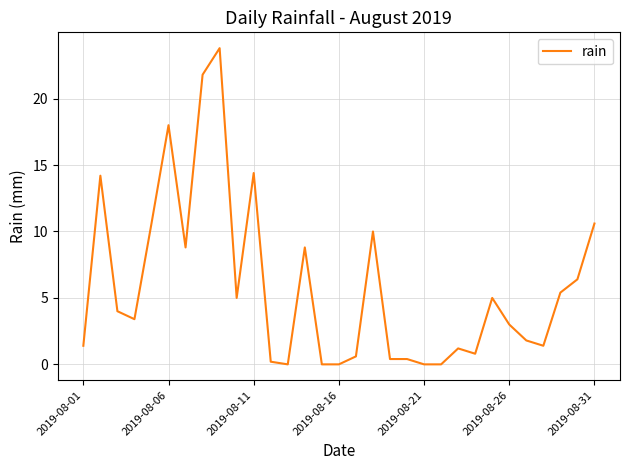

What is the difference between the maximum and minimum values?

23.8